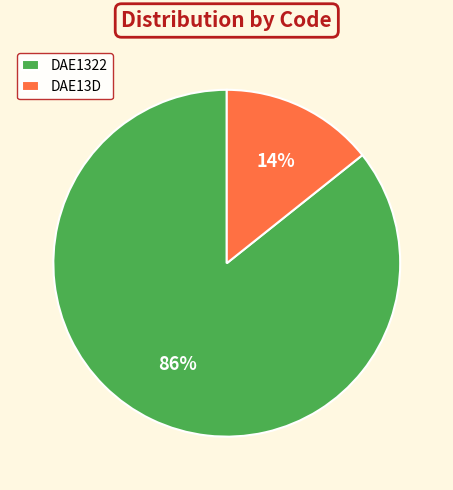

Is the sum of DAE13D and DAE1322 greater than half?

Yes